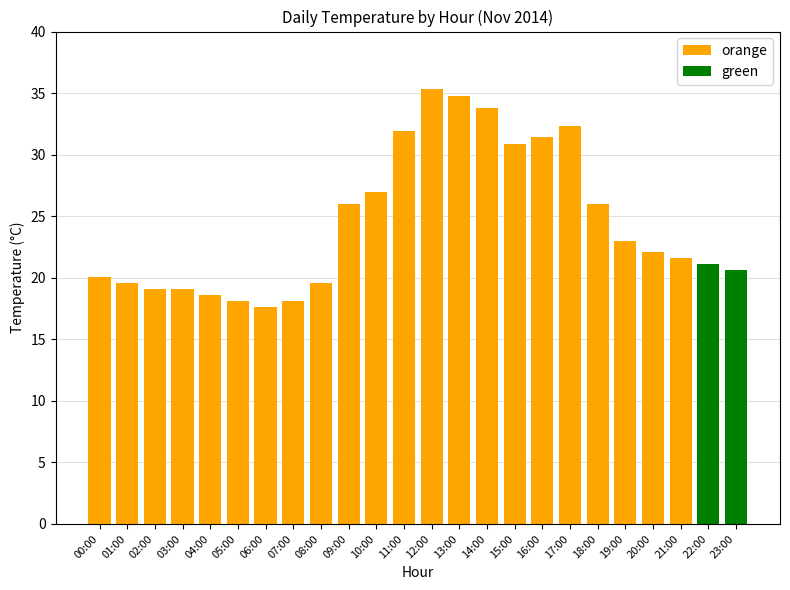

Which category has the highest value across all series?

12:00